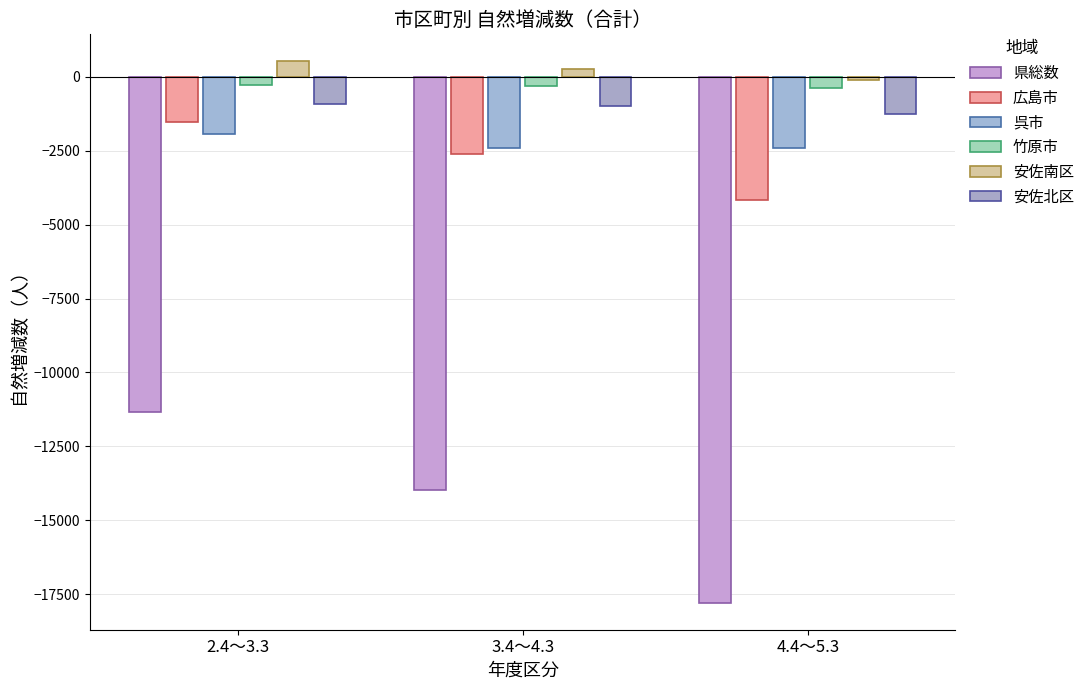

At which category is the sum across all series the highest?

2.4～3.3